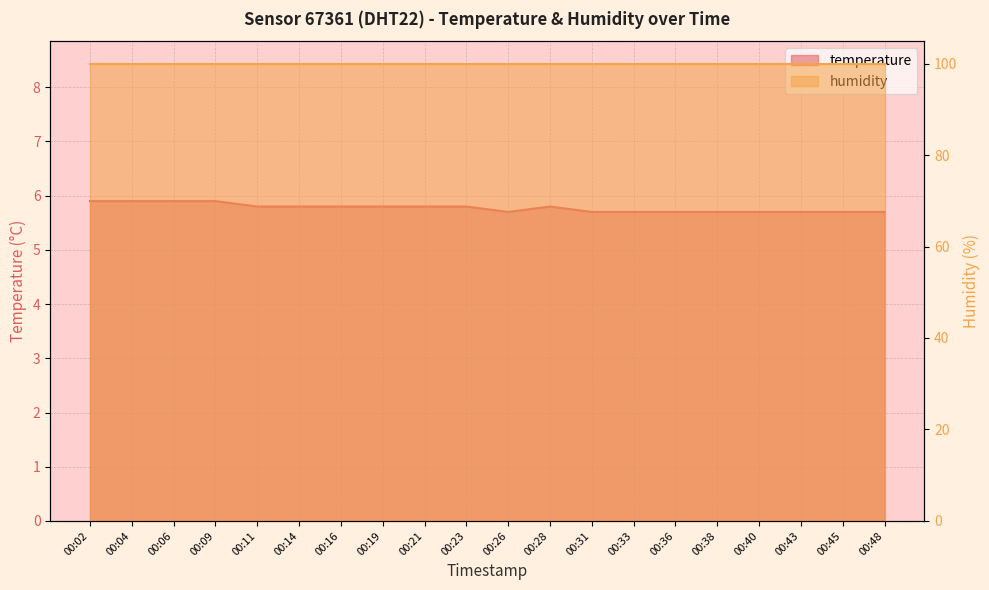

Reading left to right, extract all data points from this chart.

5.9	5.9	5.9	5.9	5.8	5.8	5.8	5.8	5.8	5.8	5.7	5.8	5.7	5.7	5.7	5.7	5.7	5.7	5.7	5.7